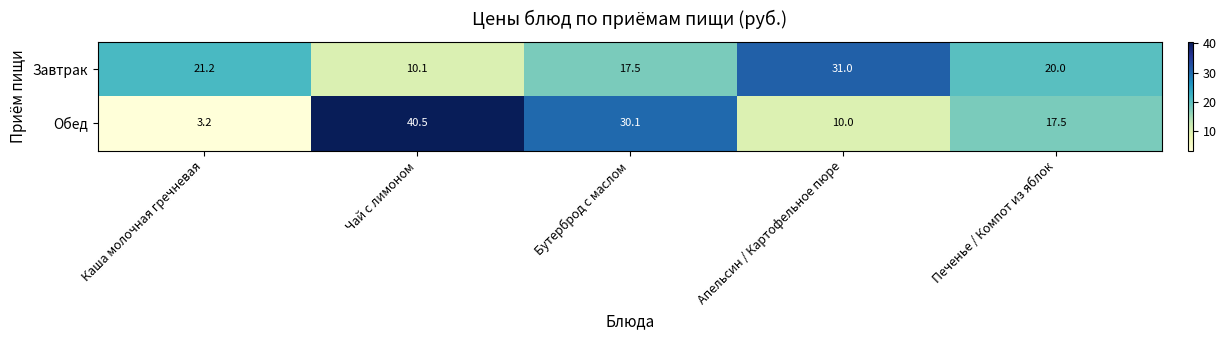

What is the difference between the maximum and minimum values in the Обед series?

37.3